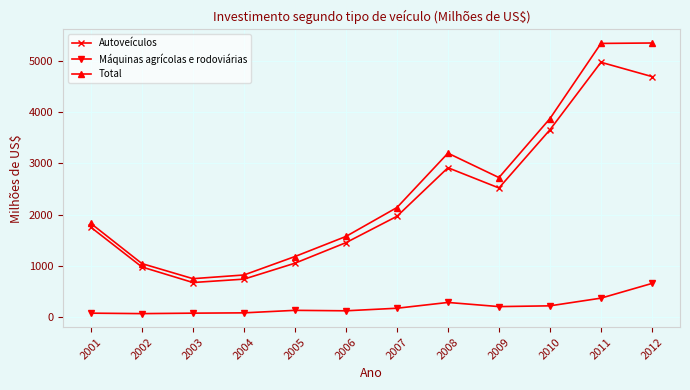

True or false: Máquinas agrícolas e rodoviárias and Autoveículos intersect in this chart.

False